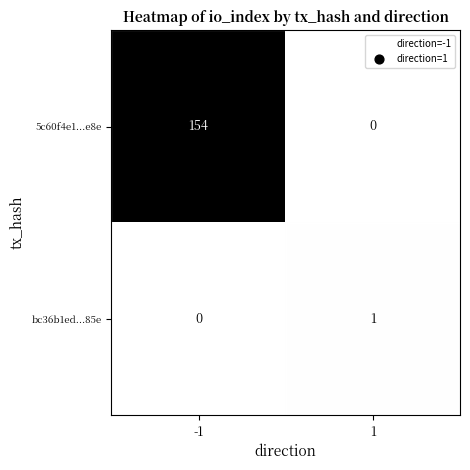

Rank the series by their maximum value, from highest to lowest.

5c60f4e1...e8e, bc36b1ed...85e